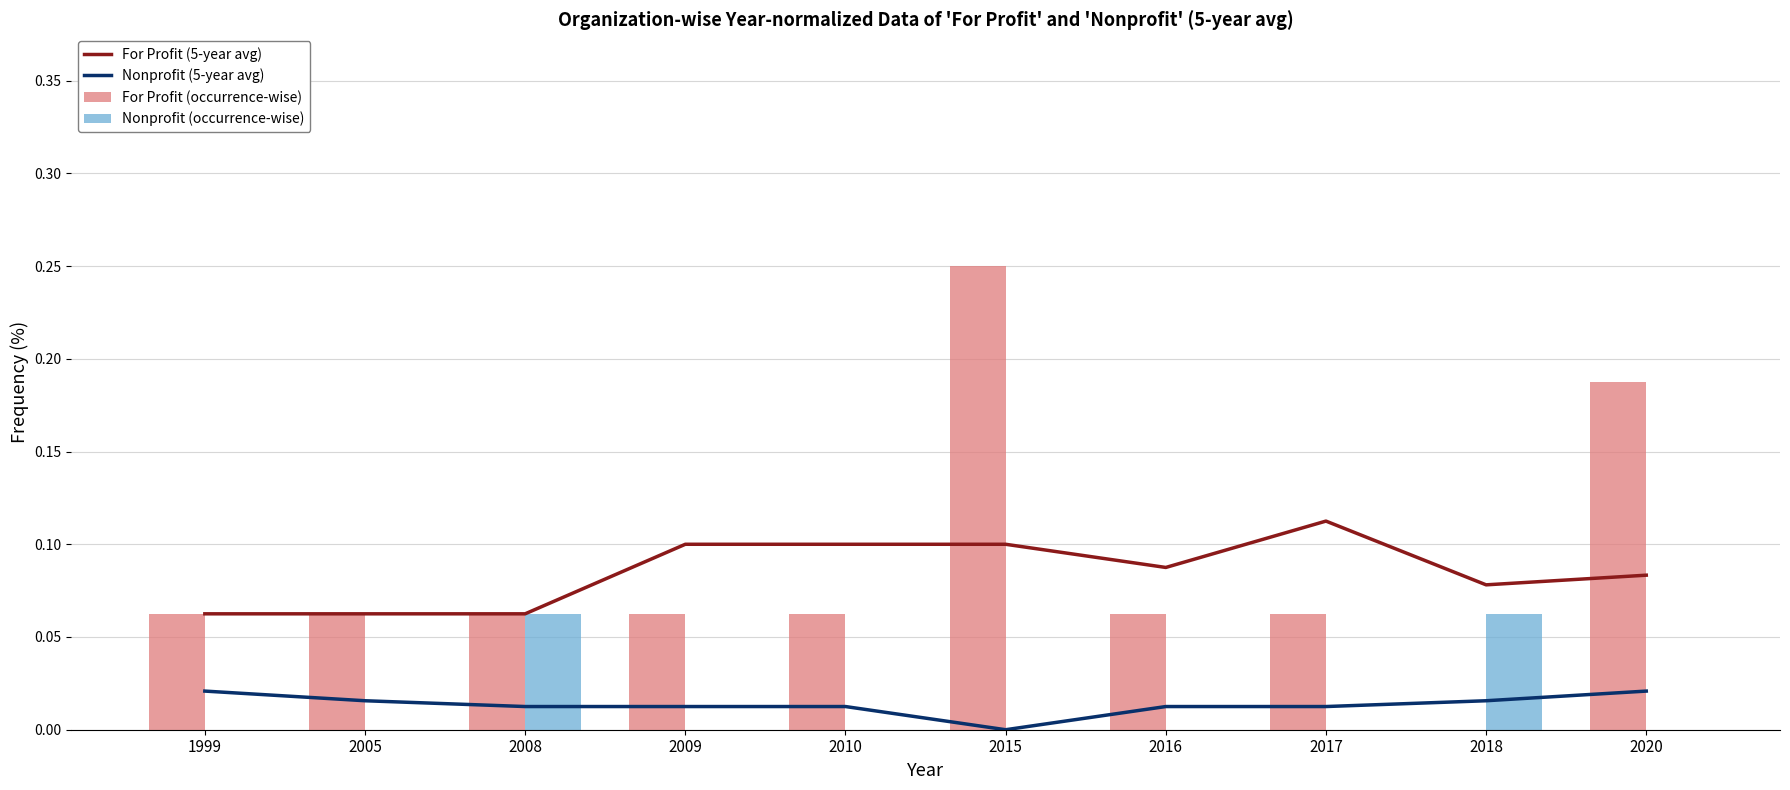

Reading left to right, what are all the values shown in this chart?

For Profit (5-year avg): 0.1	0.1	0.1	0.1	0.1	0.1	0.1	0.1	0.1	0.1
Nonprofit (5-year avg): 0.0	0.0	0.0	0.0	0.0	0.0	0.0	0.0	0.0	0.0
For Profit (occurrence-wise): 0.1	0.1	0.1	0.1	0.1	0.2	0.1	0.1	0.0	0.2
Nonprofit (occurrence-wise): 0.0	0.0	0.1	0.0	0.0	0.0	0.0	0.0	0.1	0.0